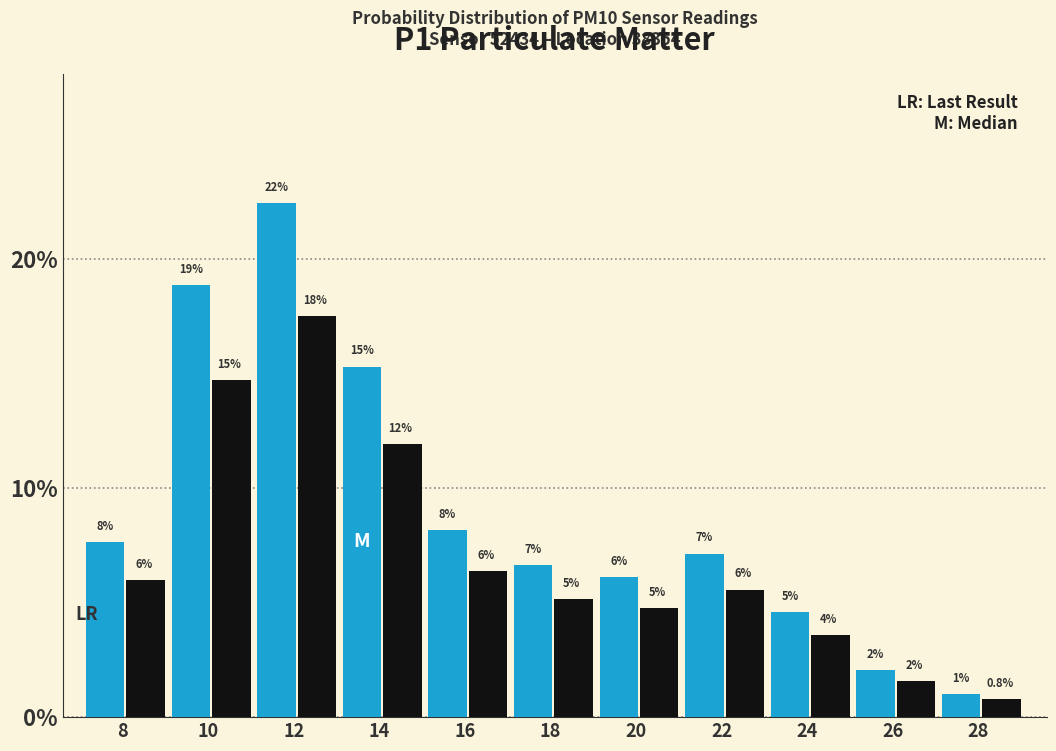

Does the chart contain stacked bars?

No